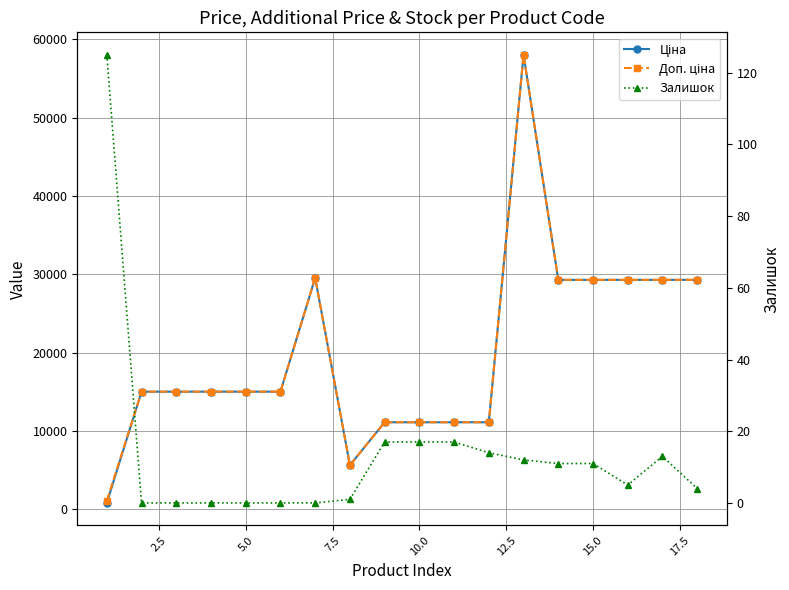

Read the Ціна value at 2.5.

15019.2